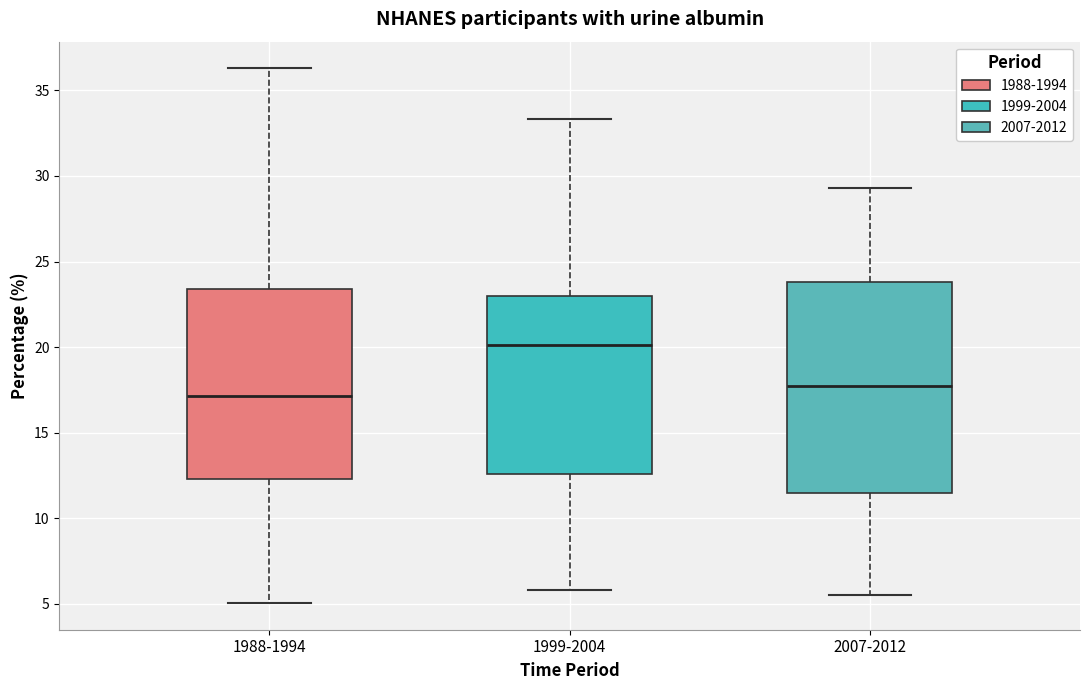

Reading left to right, read every box against the y-axis: the position of its median line, the range the box covers, and the ends of its whiskers. The values are not printed on the chart, so give them approximately, as read against the axis.

1988-1994: median 17.0, box 12.5 to 23.5, whiskers 5.0 to 36.5
1999-2004: median 20.0, box 12.5 to 23.0, whiskers 6.0 to 33.5
2007-2012: median 17.5, box 11.5 to 24.0, whiskers 5.5 to 29.5